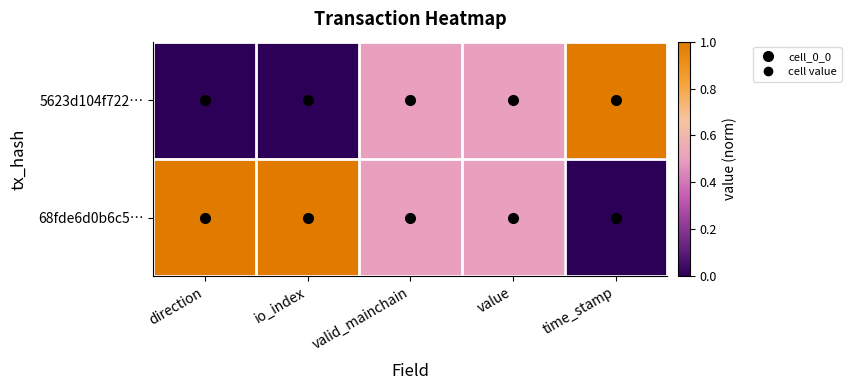

Rank the series by their average value, from lowest to highest.

5623d104f722…, 68fde6d0b6c5…